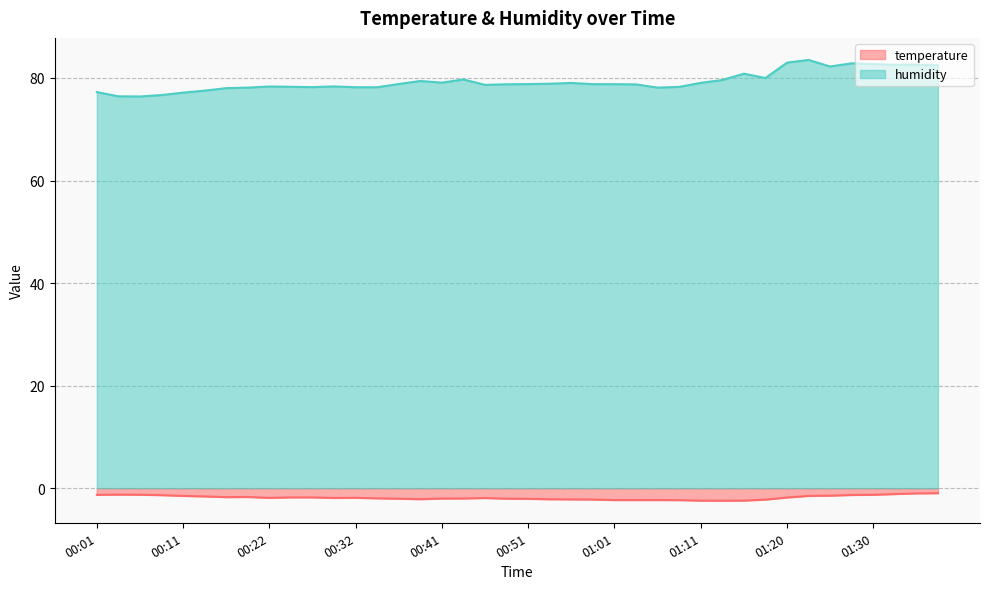

What is the average value of the temperature series?

-1.8